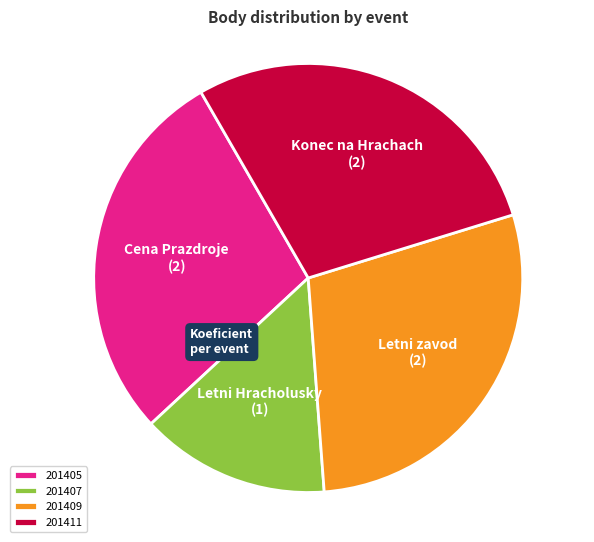

Does 201409 represent more than half of the total?

No